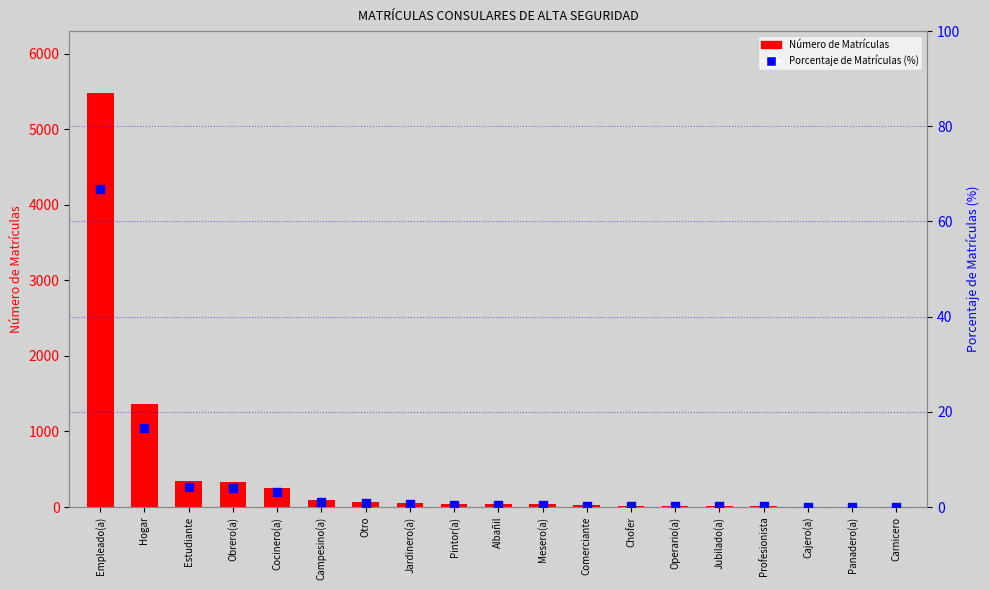

Which series contains the highest Y value?

Número de Matrículas